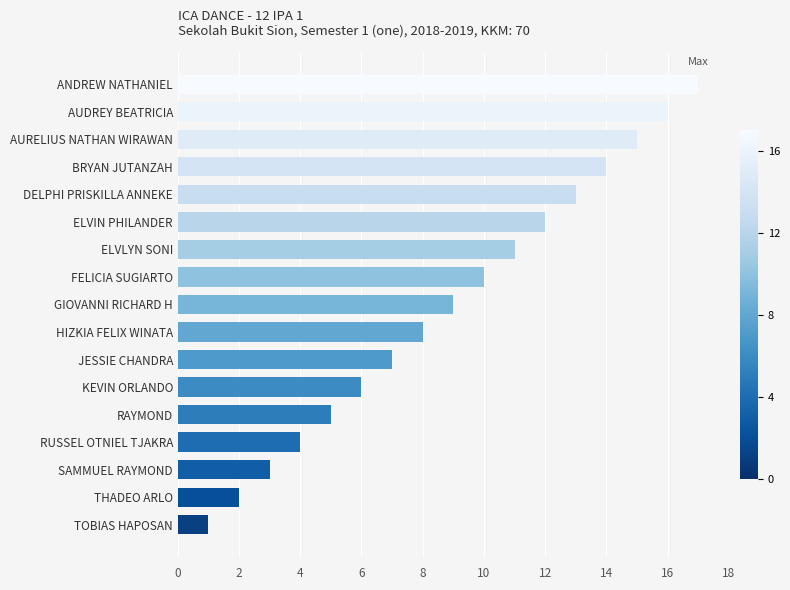

How many series are shown in this chart?

1